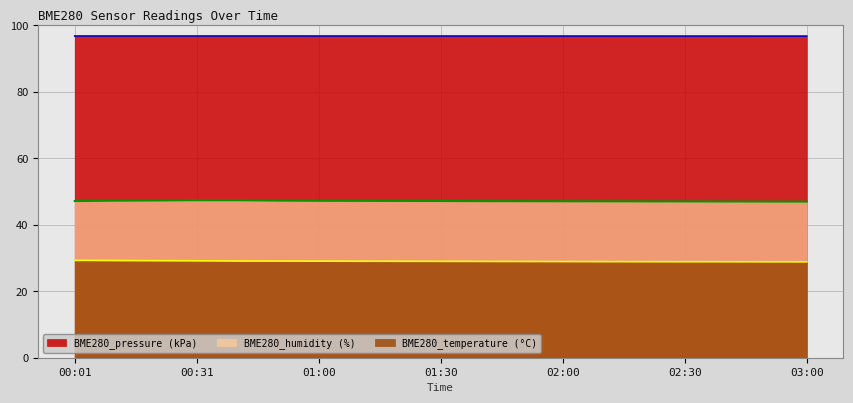

True or false: BME280_temperature has more than 0 points higher than both neighbors.

False